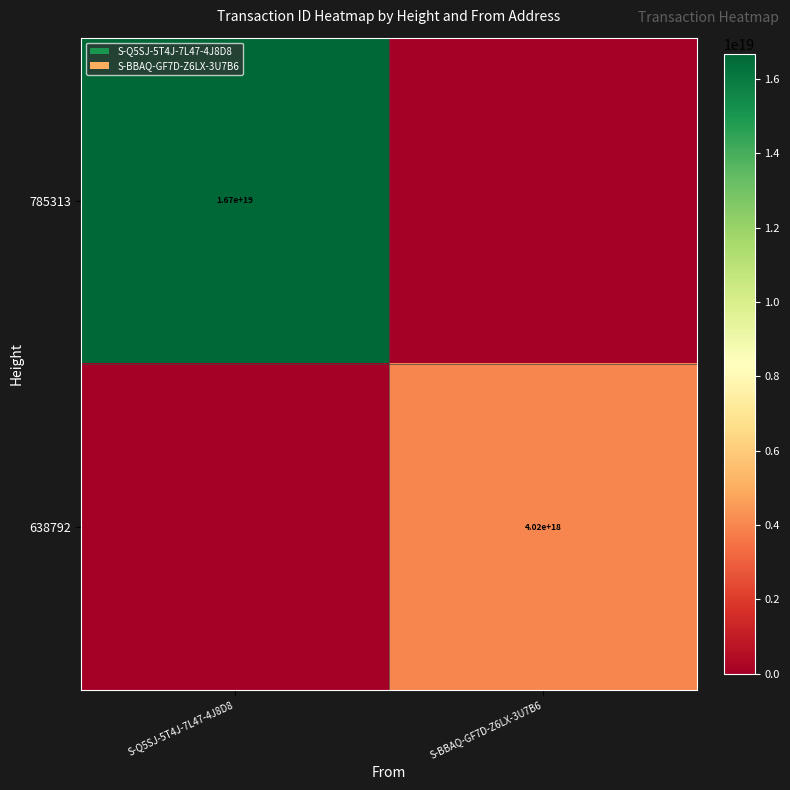

Is it true that 785313 equals 16700000000000000000 at S-Q5SJ-5T4J-7L47-4J8D8?

True